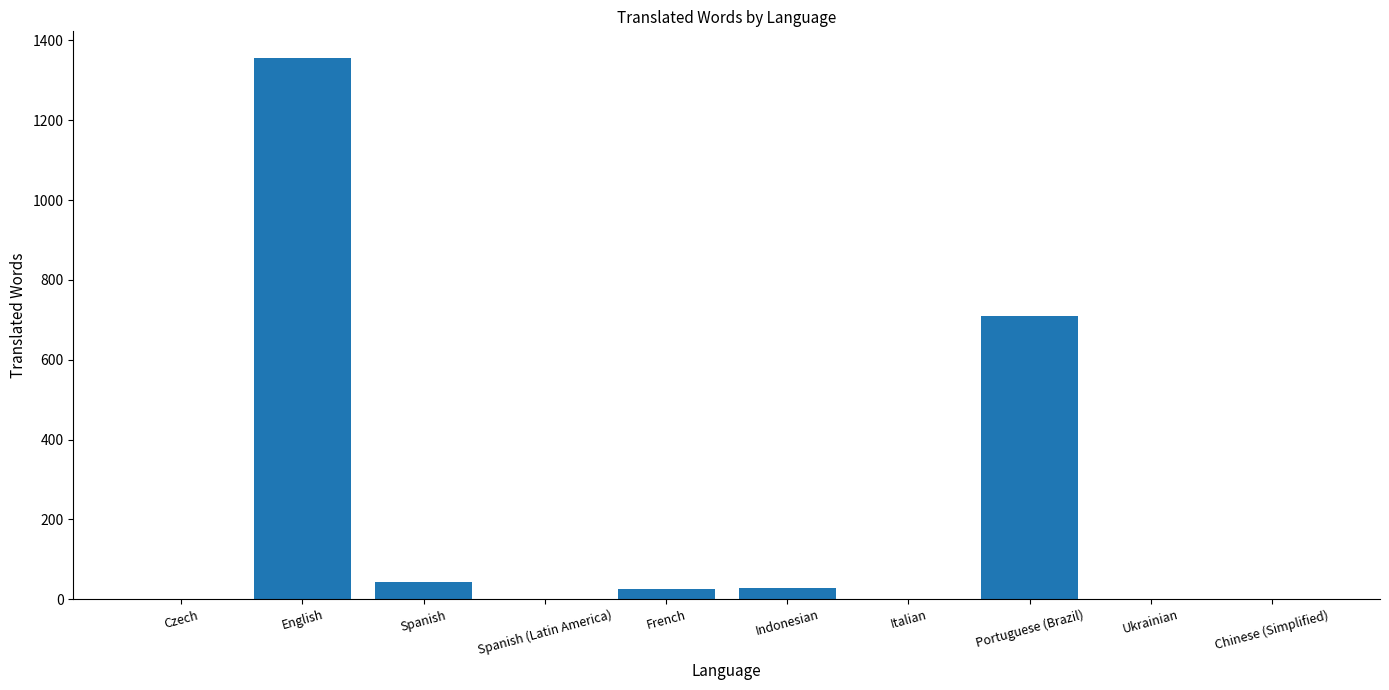

True or false: the data shows 423 at Chinese (Simplified).

False